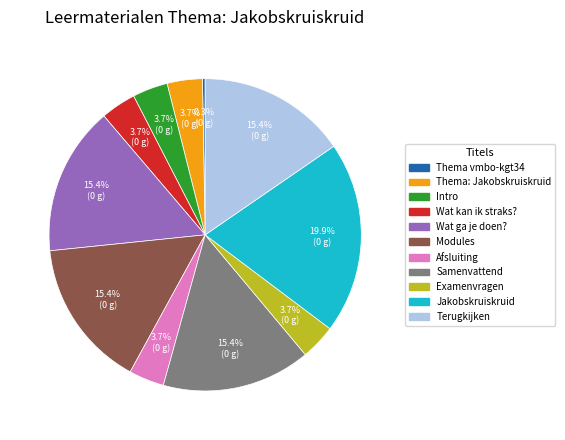

Does any single category account for the majority?

No